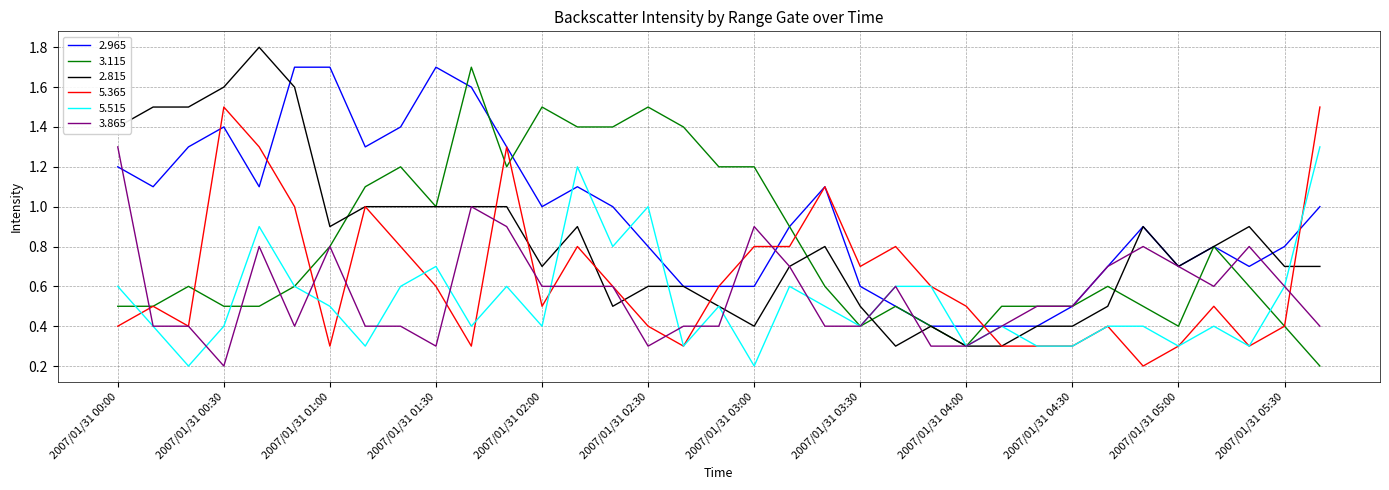

What is the maximum value shown in the chart?

1.8